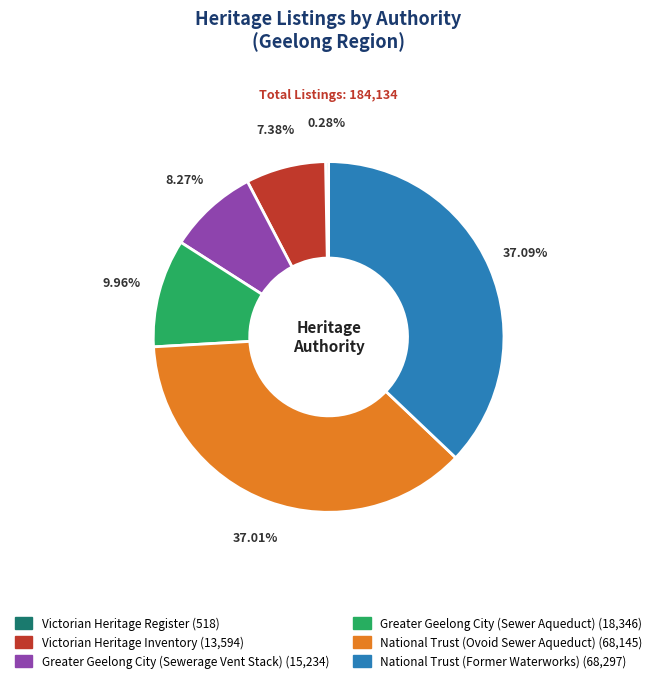

True or false: Greater Geelong City (Sewerage Vent Stack) accounts for 1% of the total.

False